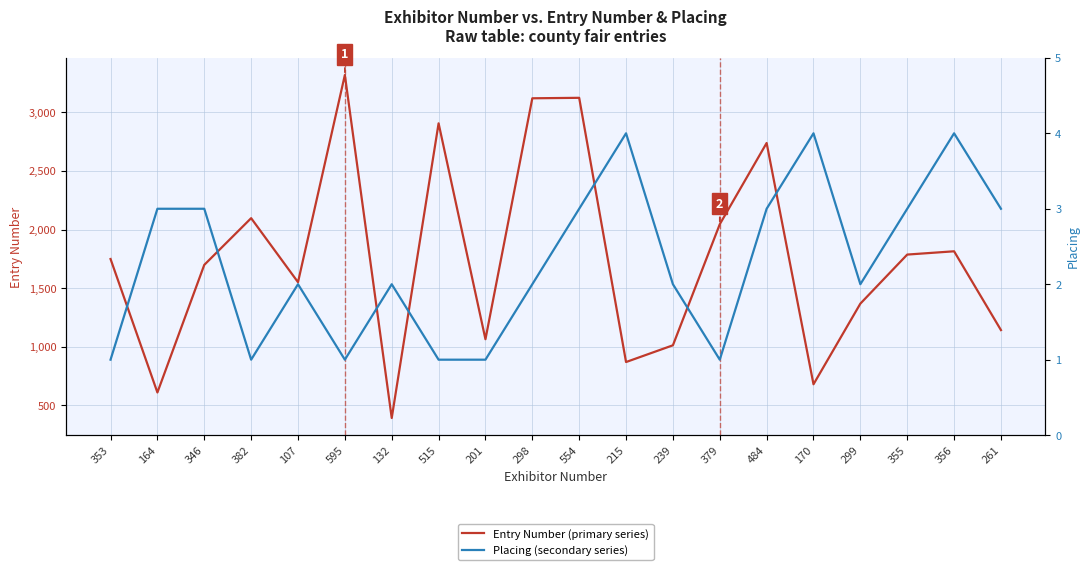

The value of Entry Number (primary series) at 484 is 4460. True or false?

False